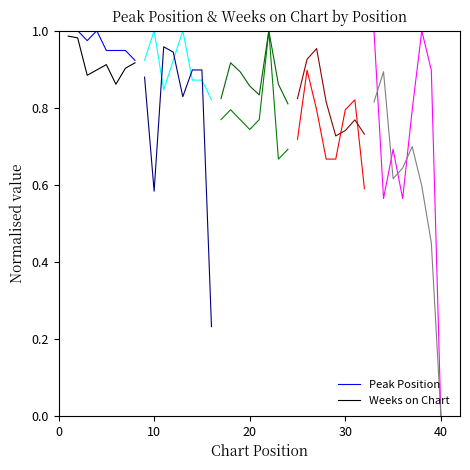

What is the difference between the maximum and minimum values in the Weeks on Chart series?

0.1